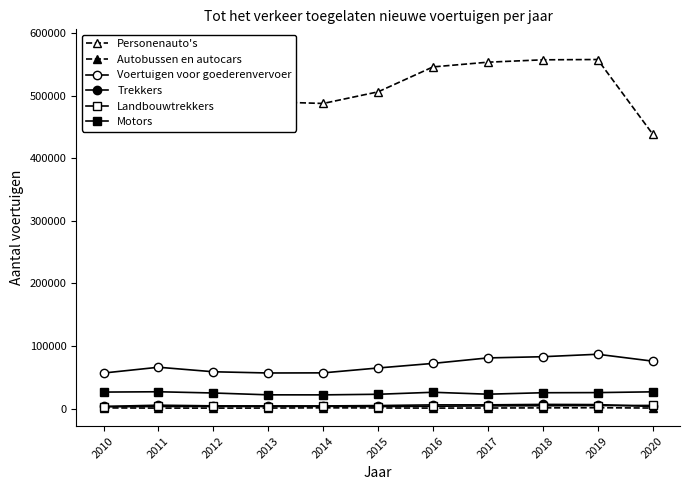

What are all the series names shown in the legend?

Personenauto's, Autobussen en autocars, Voertuigen voor goederenvervoer, Trekkers, Landbouwtrekkers, Motors